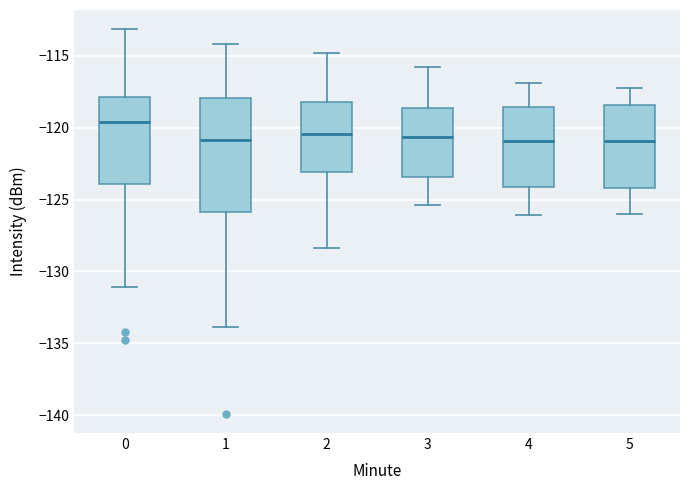

Reading left to right, transcribe this box plot: for each box, give where its median line is, the range the box spans, and where its two whiskers end, as read against the y-axis. The values are not printed on the chart, so give them approximately, as read against the axis.

0: median -119.5, box -124.0 to -118.0, whiskers -131.0 to -113.0
1: median -121.0, box -126.0 to -118.0, whiskers -134.0 to -114.0
2: median -120.5, box -123.0 to -118.0, whiskers -128.5 to -115.0
3: median -120.5, box -123.5 to -118.5, whiskers -125.5 to -116.0
4: median -121.0, box -124.0 to -118.5, whiskers -126.0 to -117.0
5: median -121.0, box -124.0 to -118.5, whiskers -126.0 to -117.0